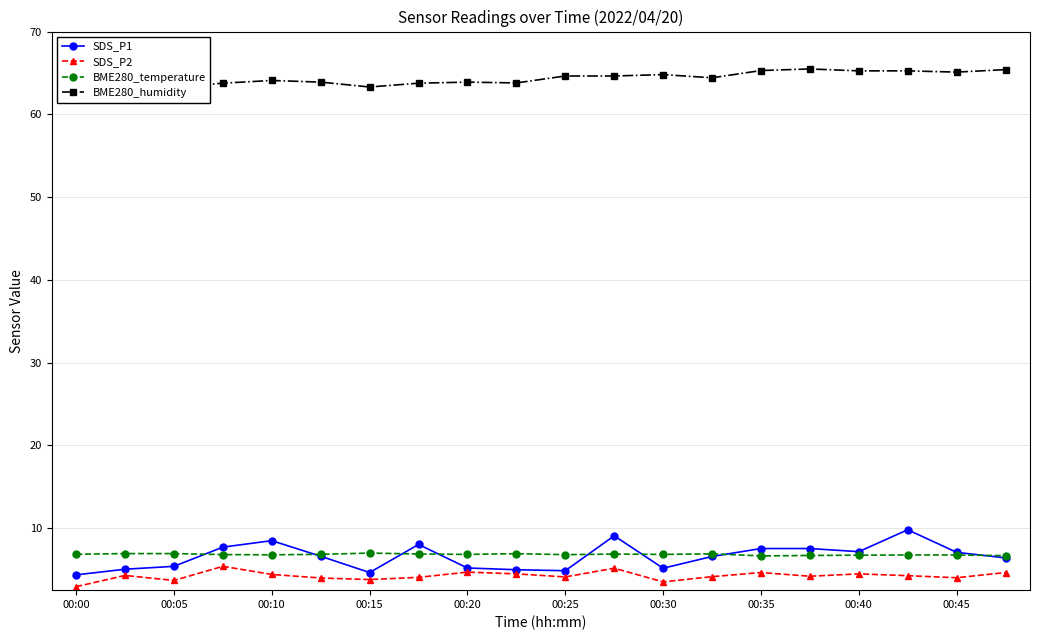

What is the average value of the BME280_temperature series?

6.8